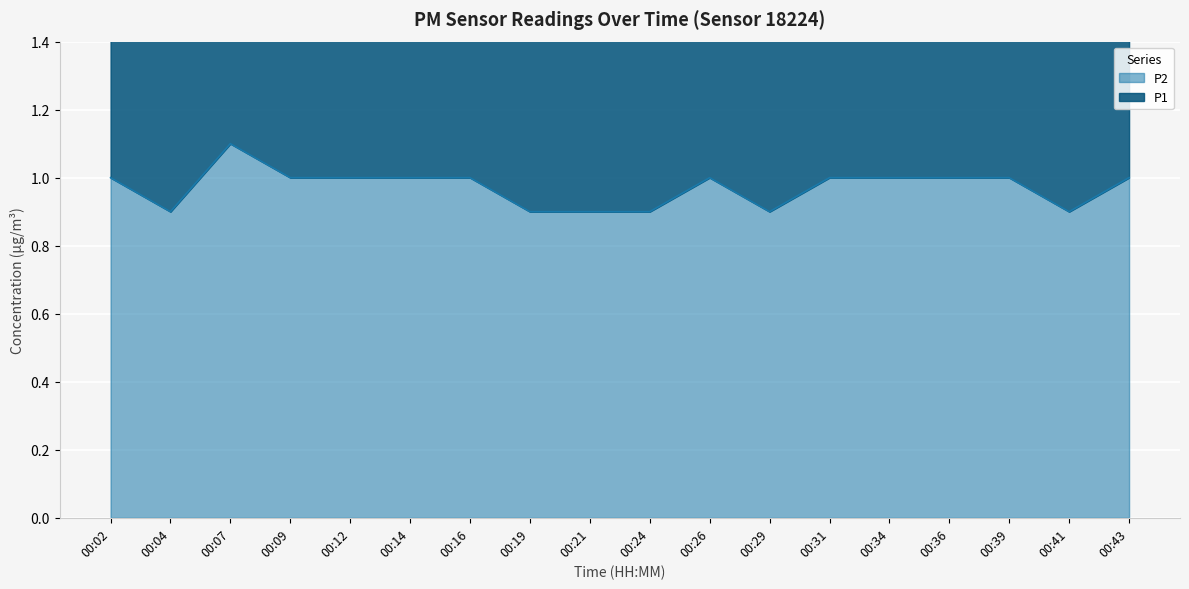

The P2 series shows 1.0 at 00:16. True or false?

True